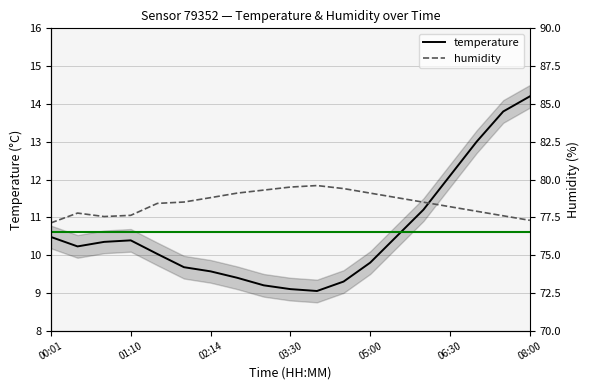

In humidity, how many points are lower than both neighbors (excluding endpoints)?

1